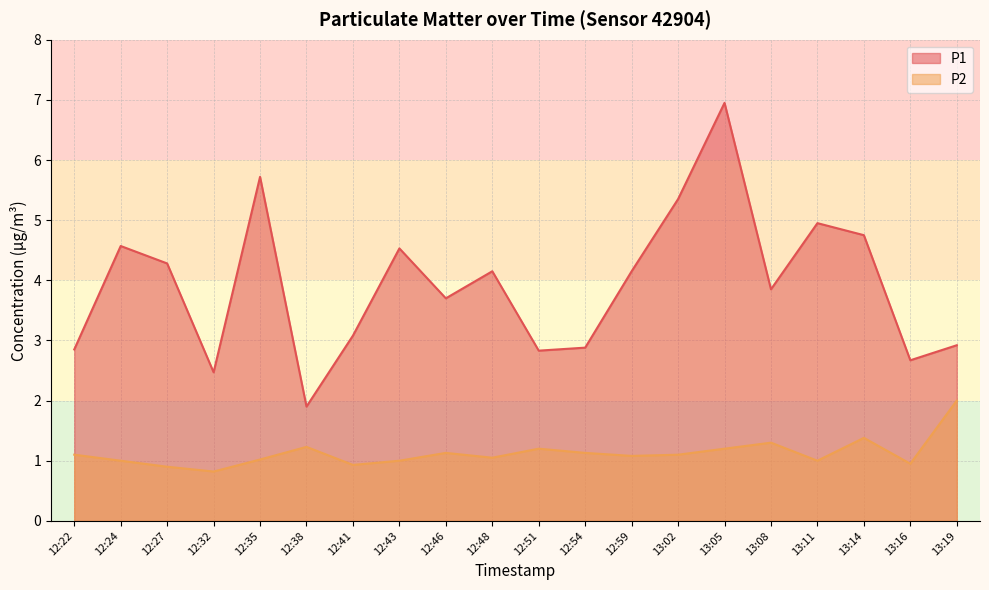

What is the lowest value of the P1 series?

1.9